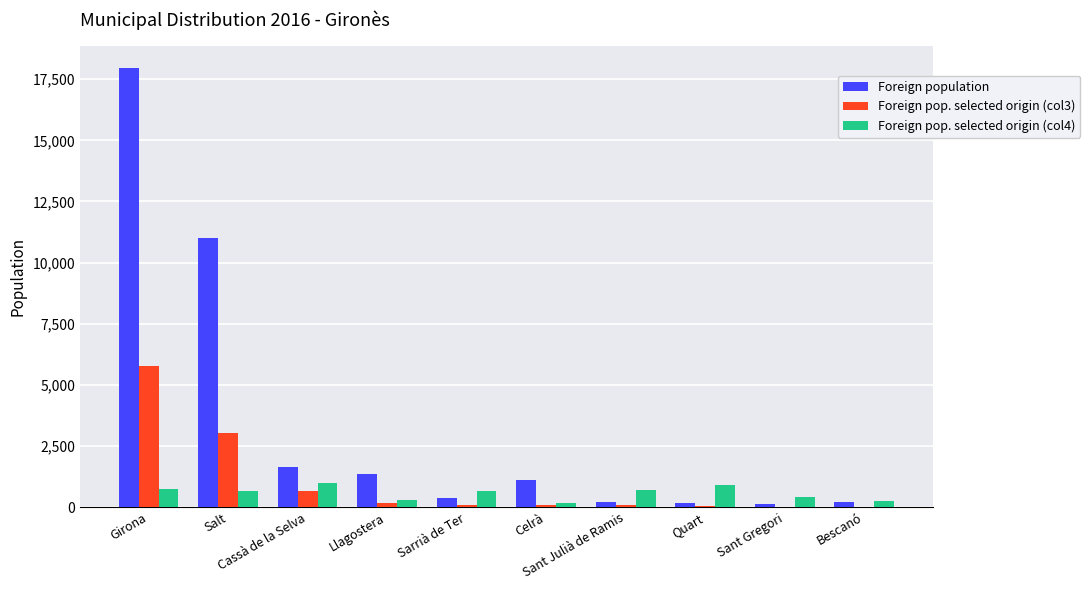

At which category is the sum across all series the highest?

Girona